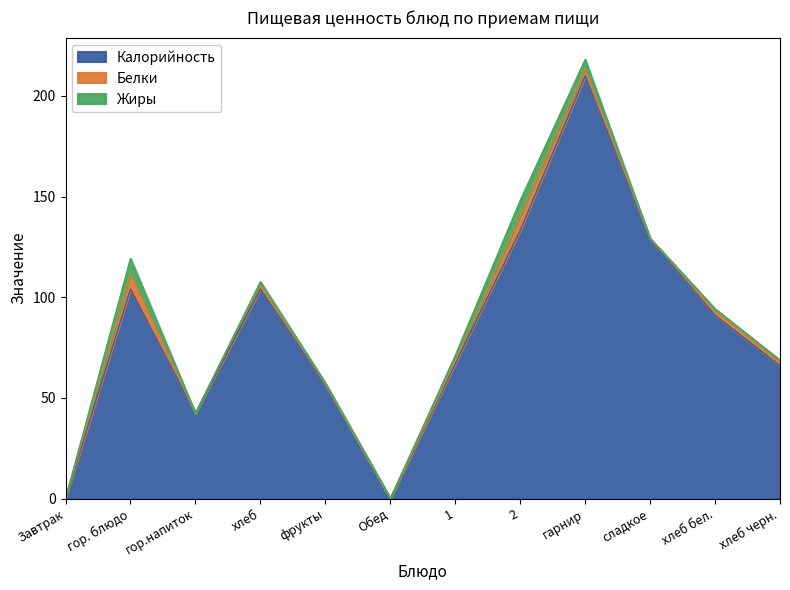

Where is the first local maximum for Жиры?

гор. блюдо